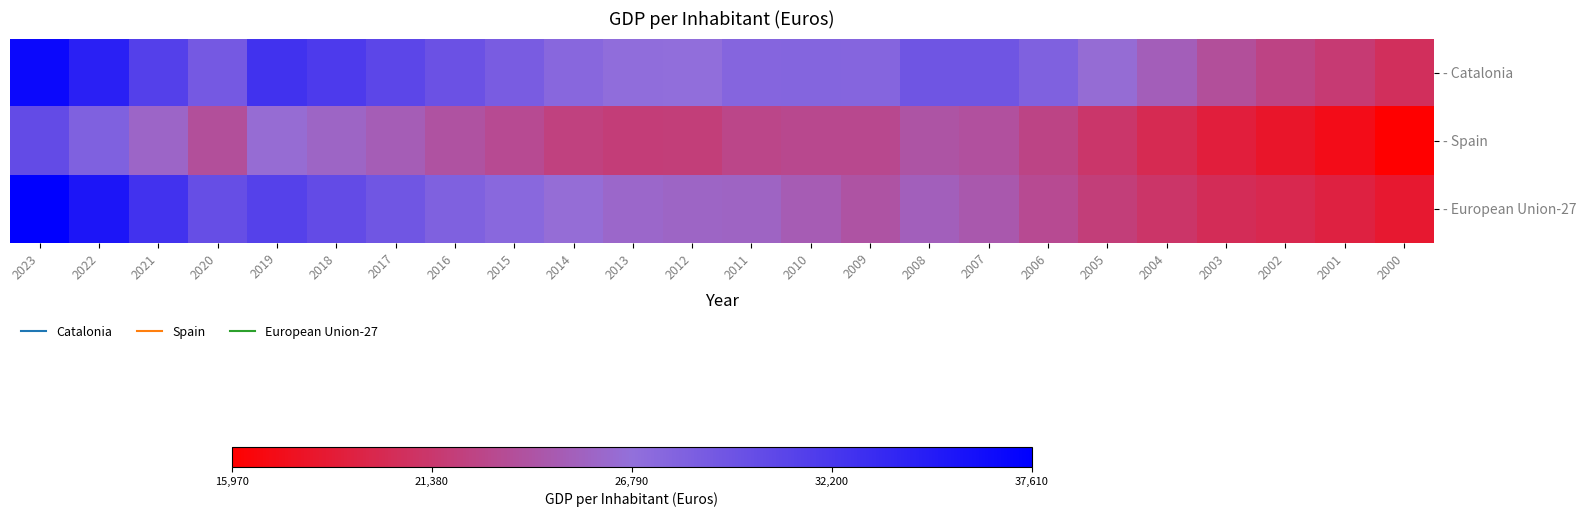

Which label corresponds to the largest value in the chart?

2023